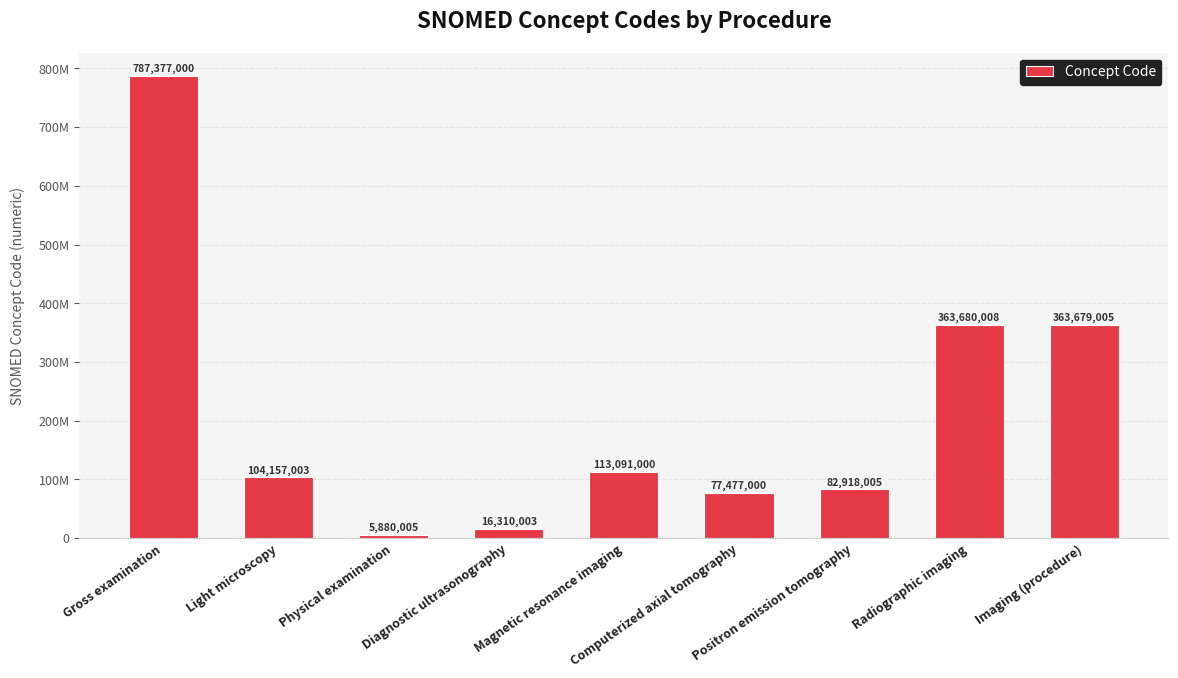

What is the difference between the maximum and minimum values?

781496995